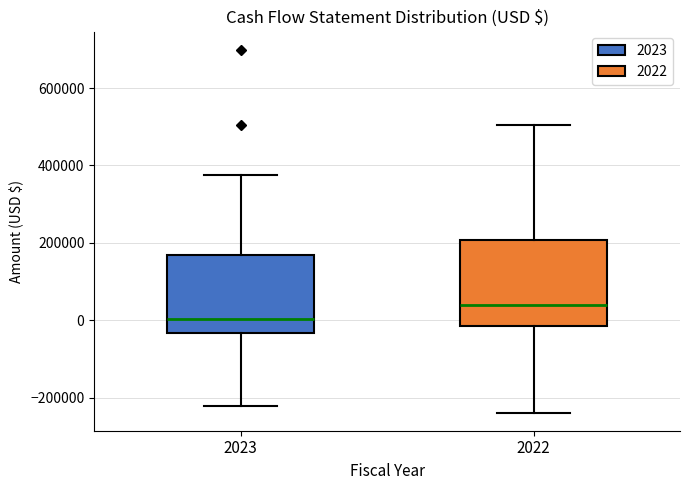

Reading left to right, transcribe this box plot: for each box, give where its median line is, the range the box spans, and where its two whiskers end, as read against the y-axis. The values are not printed on the chart, so give them approximately, as read against the axis.

2023: median 0, box -40000 to 160000, whiskers -220000 to 380000
2022: median 40000, box -20000 to 200000, whiskers -240000 to 500000